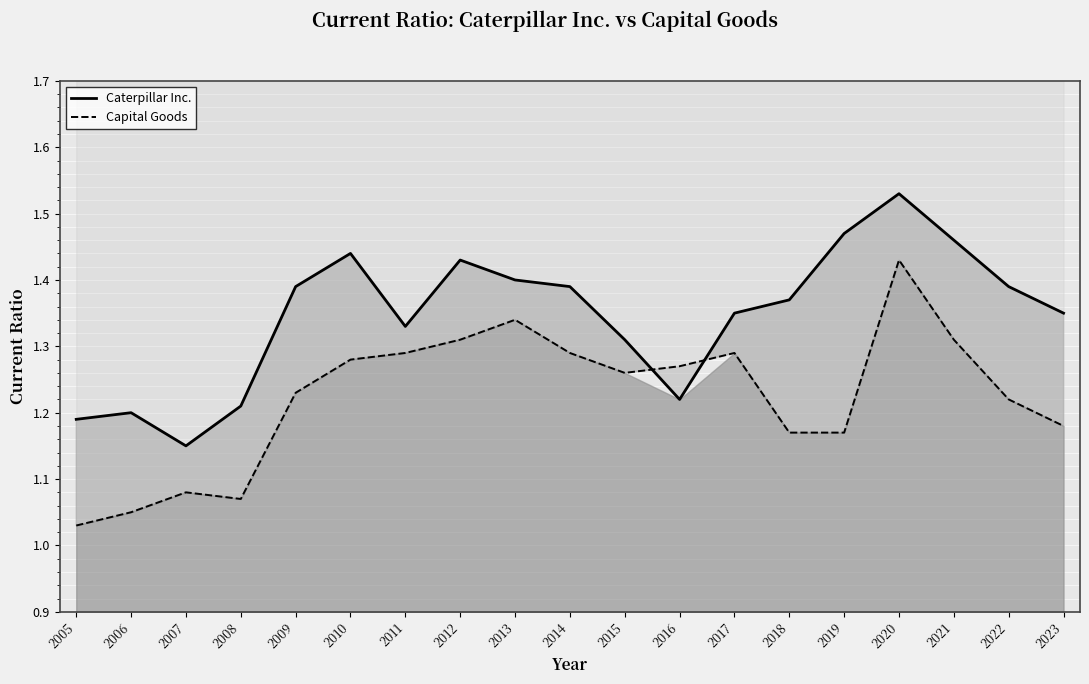

Which has a higher value, 2021 or 2009?

2021